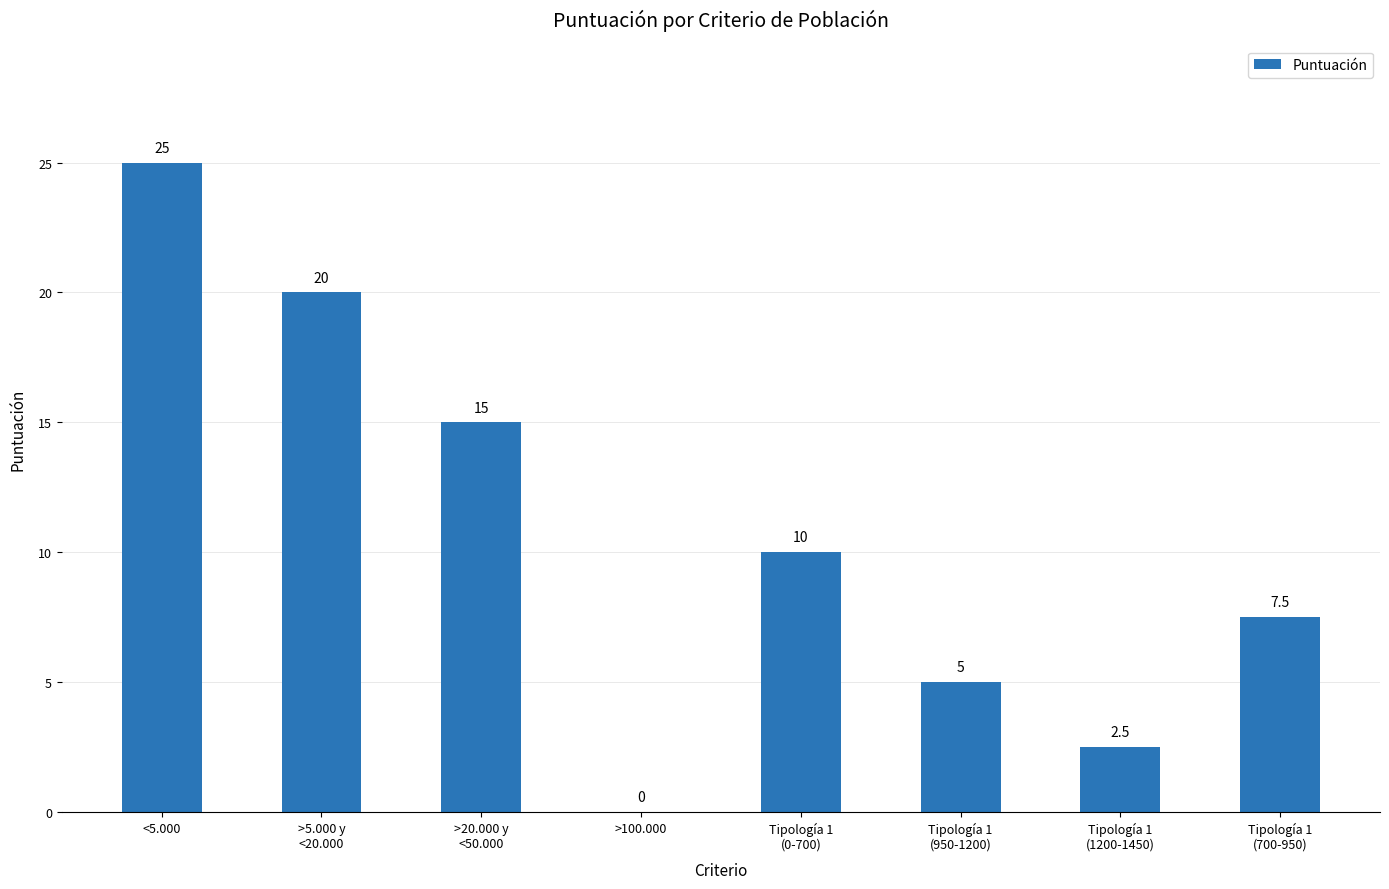

What is the maximum value shown in the chart?

25.0